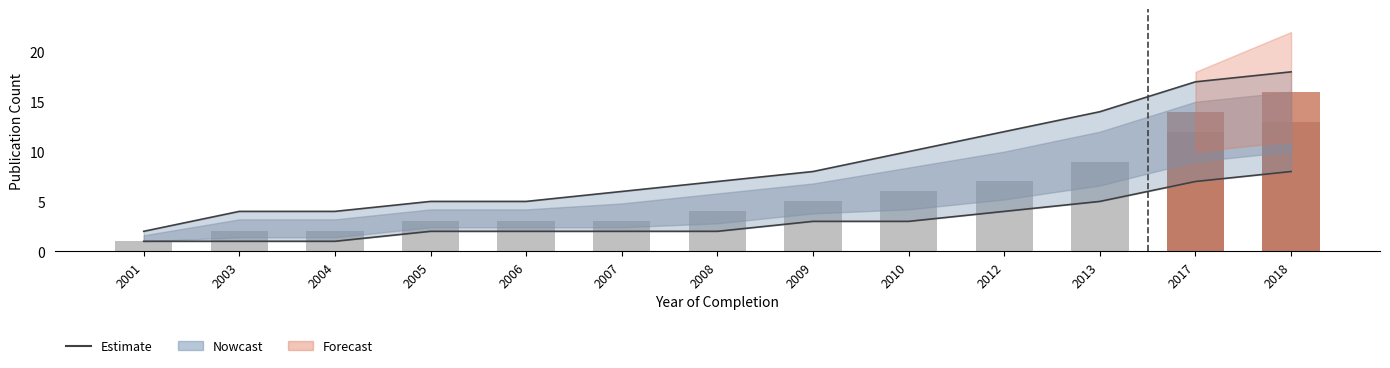

What is the total value across all series at 2012?

19